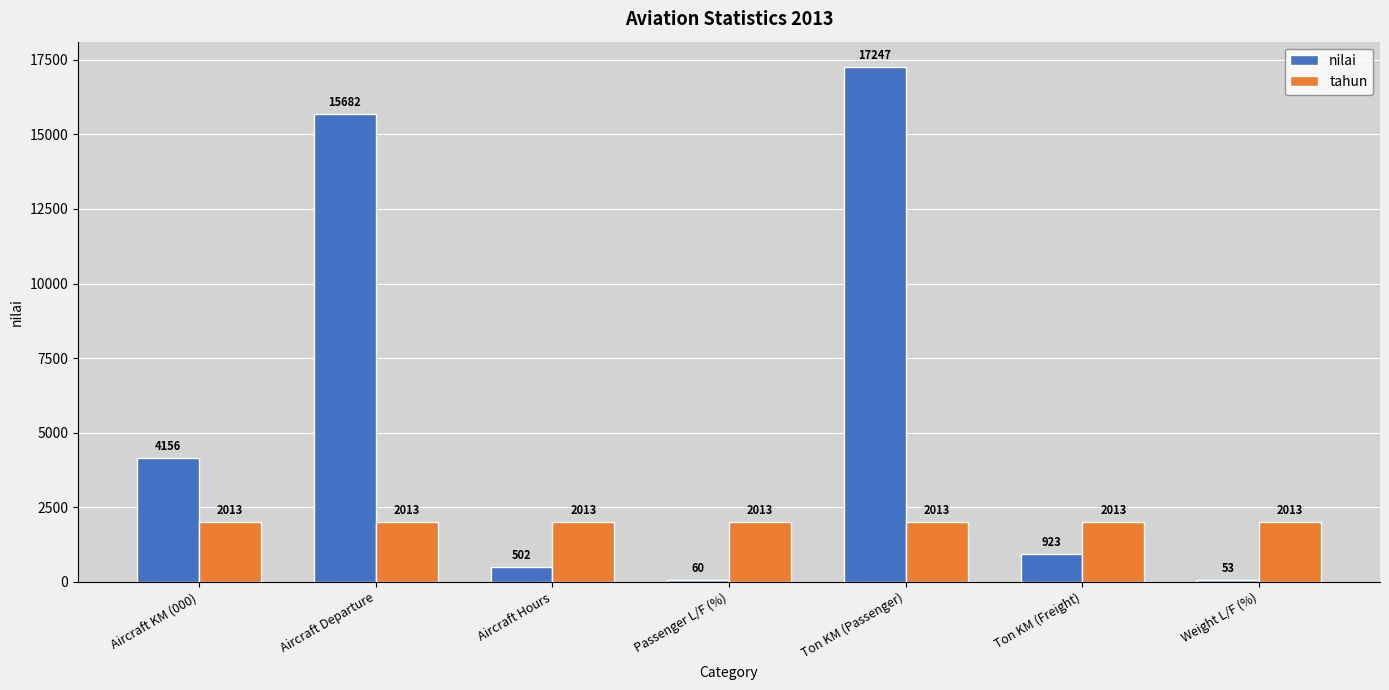

What is the difference between the nilai values at Aircraft Hours and Weight L/F (%)?

449